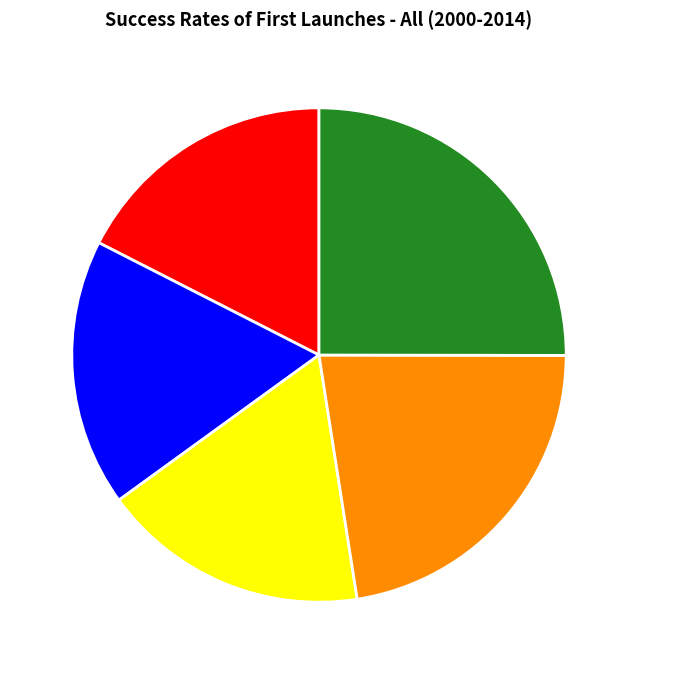

The Early Failure slice represents 17% of the pie. True or false?

True